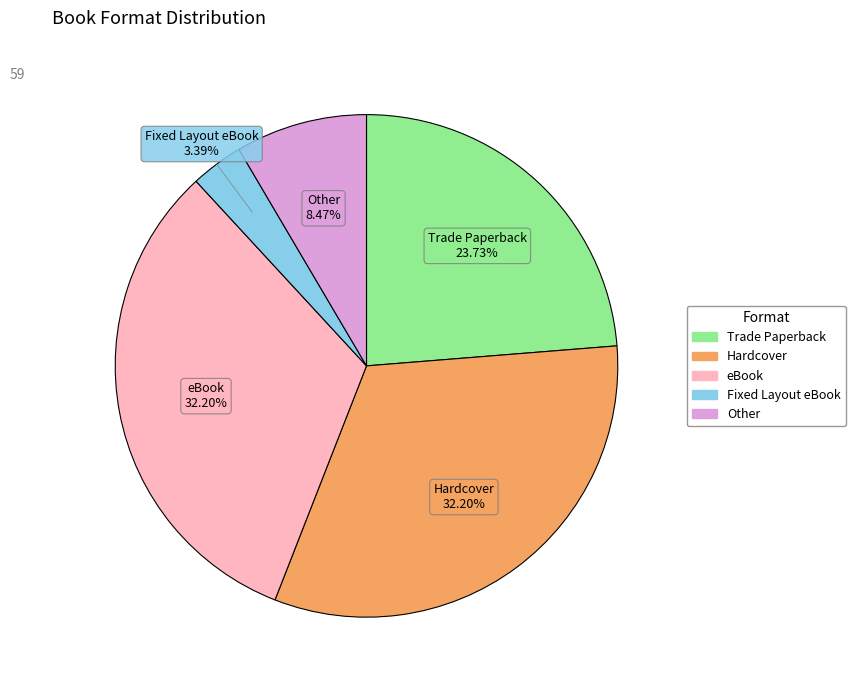

To the nearest percent, what is the combined percentage of Other and eBook?

41%